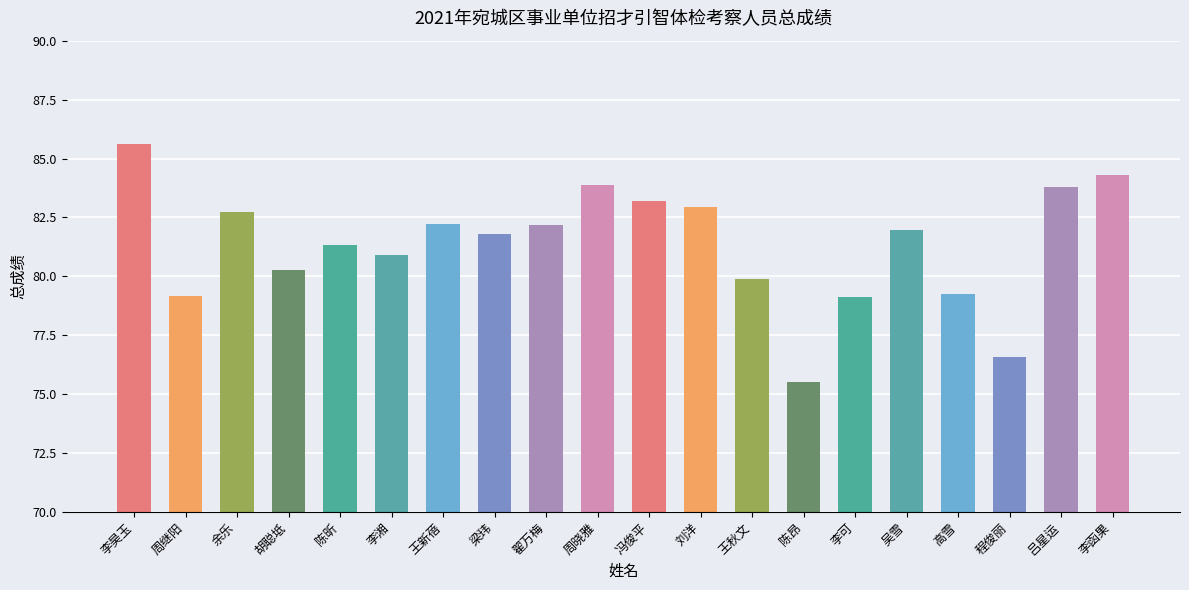

What value does the data have at 李可?

79.1